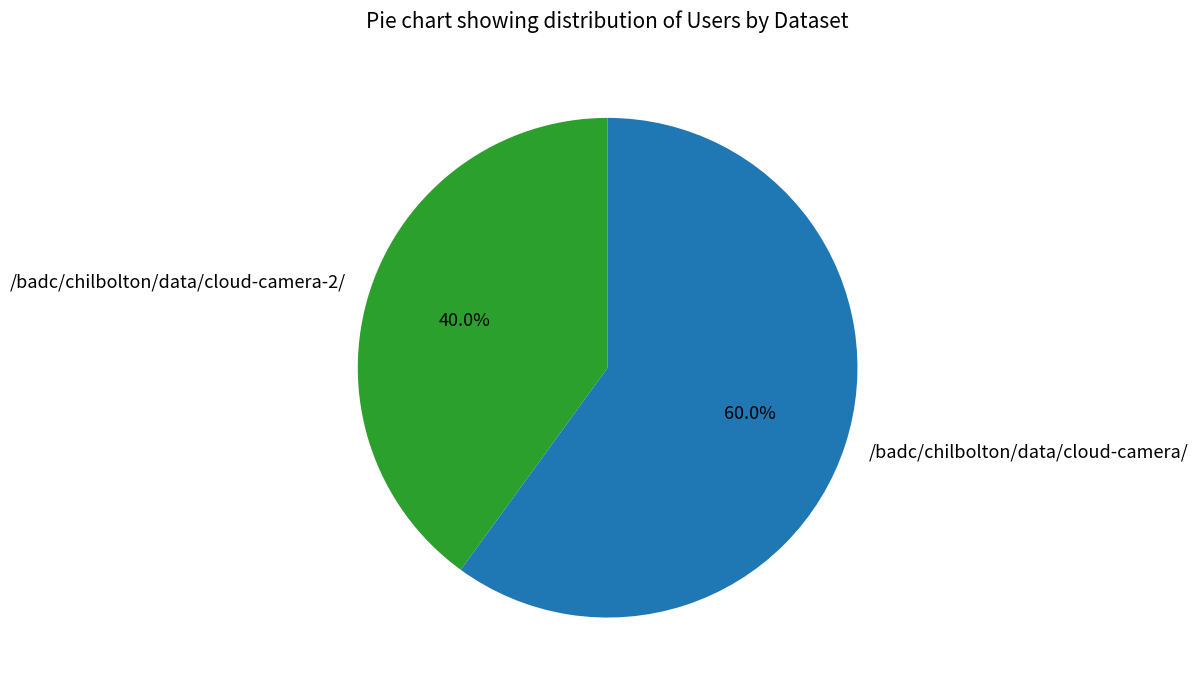

What is the smallest slice in the pie chart?

/badc/chilbolton/data/cloud-camera-2/